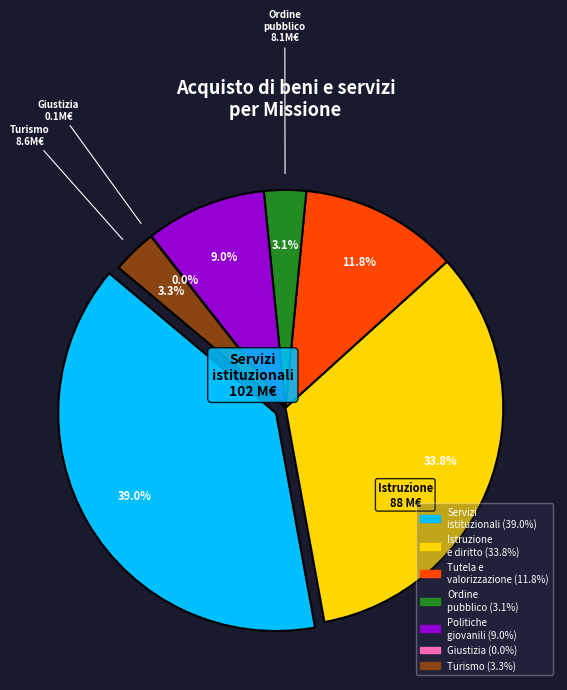

To the nearest percent, what is the difference between the TOTALE MISSIONE 7 - Turismo and TOTALE MISSIONE 6 - Politiche giovanili slice percentages?

6%